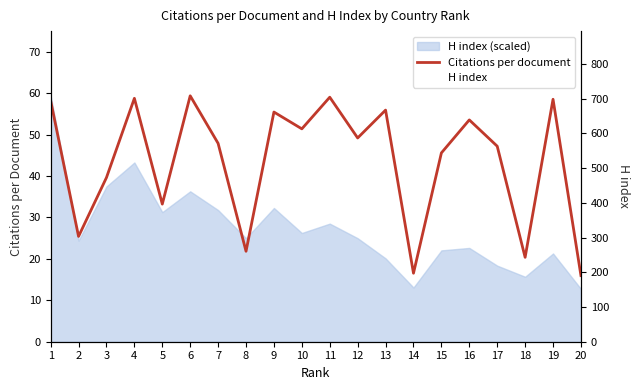

At which category is the sum across all series the highest?

1